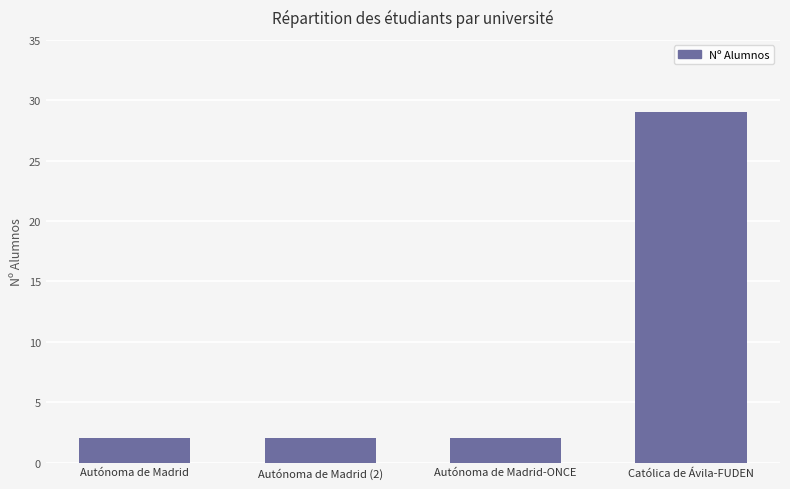

What is the ratio of the value at Católica de Ávila-FUDEN to the value at Autónoma de Madrid?

14.5